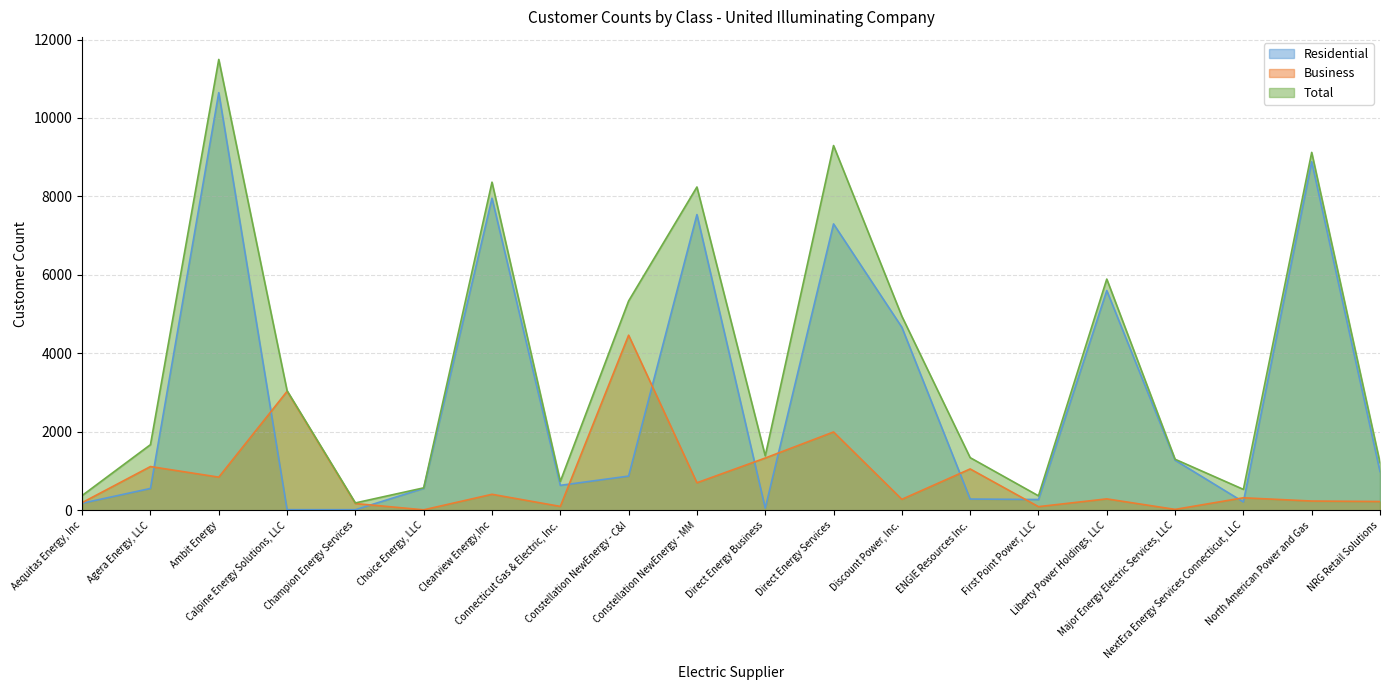

Is the value of Business at Major Energy Electric Services, LLC greater than the value of Total at Direct Energy Services?

No